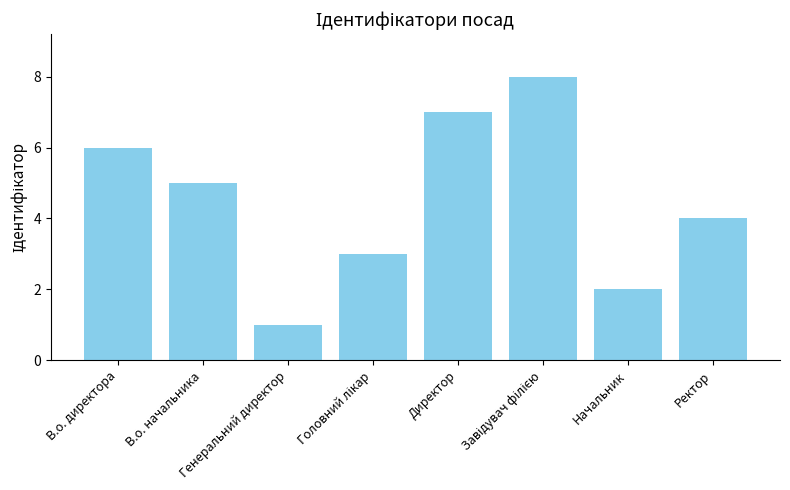

Reading left to right, transcribe all the data shown in this chart.

6	5	1	3	7	8	2	4